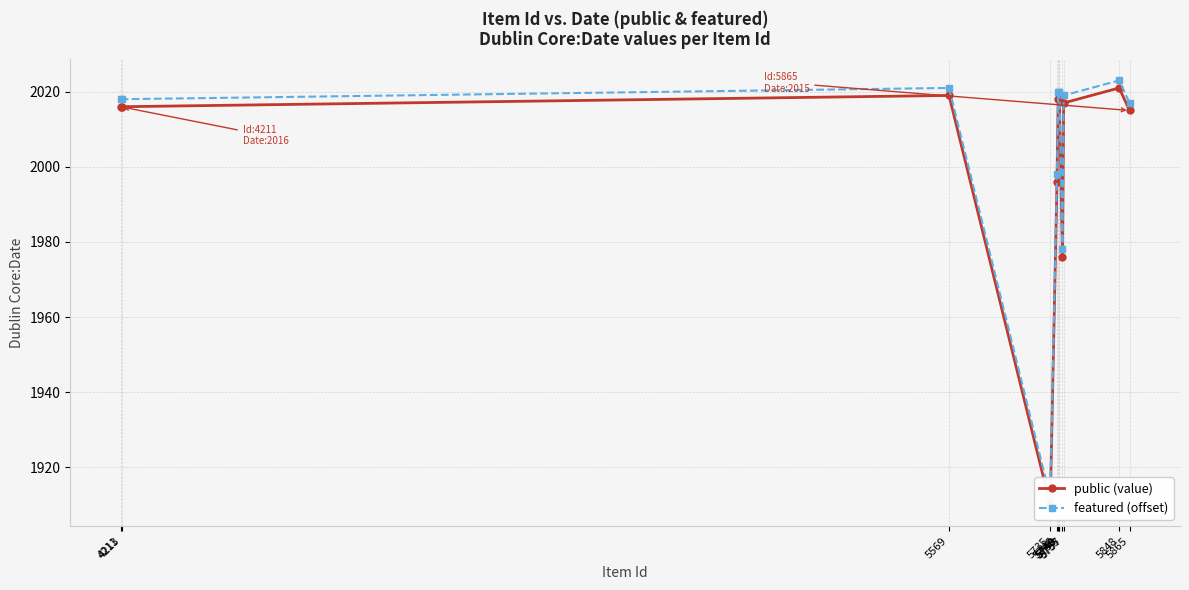

True or false: featured (offset) and public (value) intersect in this chart.

False